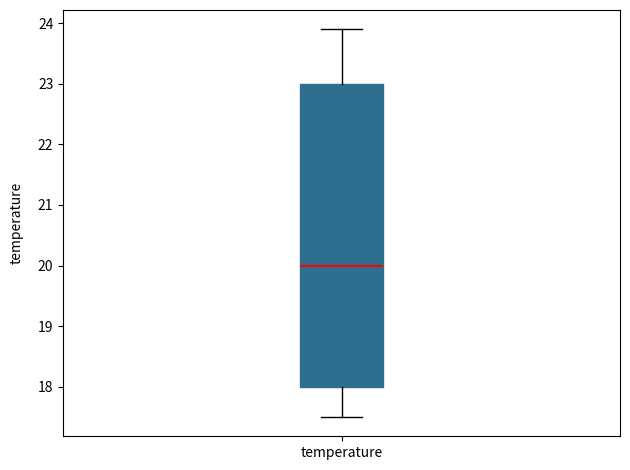

Transcribe this box plot: give where the median line is, the range the box spans, and where the two whiskers end, as read against the y-axis. The values are not printed on the chart, so give them approximately, as read against the axis.

median 20.0, box 18.0 to 23.0, whiskers 17.5 to 23.9